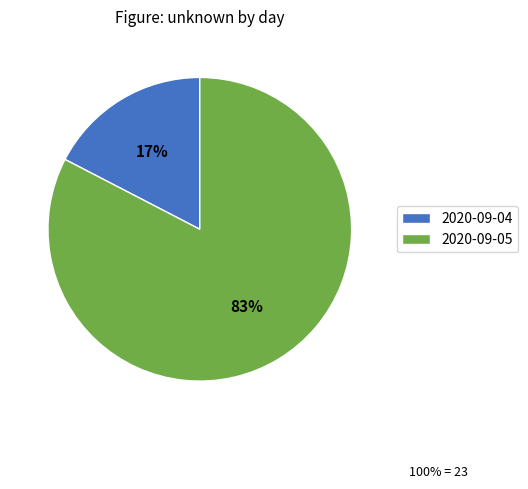

Is it true that 2020-09-04 is 17% of the pie?

True